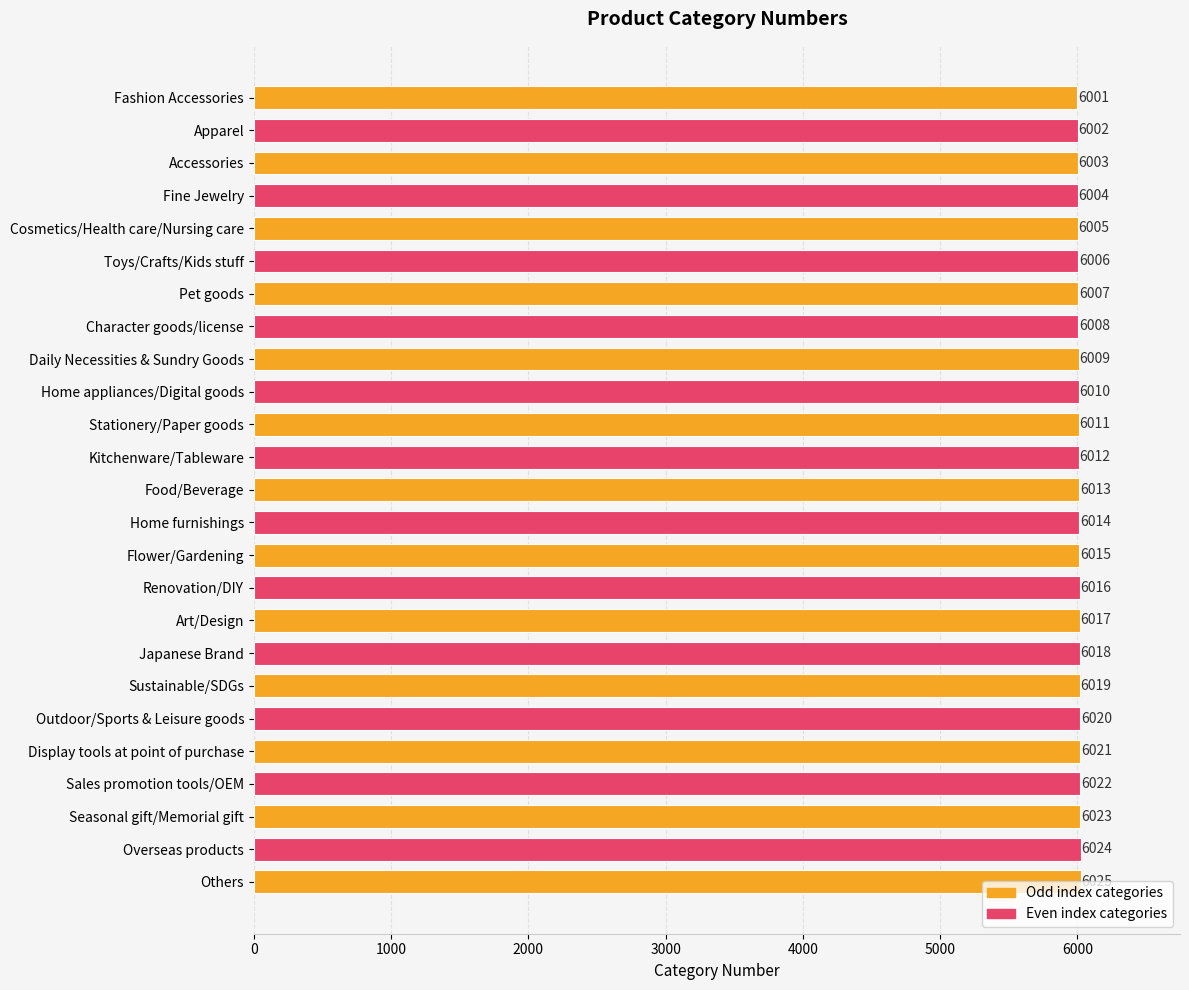

List the labels in order of value, smallest first.

Fashion Accessories, Apparel, Accessories, Fine Jewelry, Cosmetics/Health care/Nursing care, Toys/Crafts/Kids stuff, Pet goods, Character goods/license, Daily Necessities & Sundry Goods, Home appliances/Digital goods, Stationery/Paper goods, Kitchenware/Tableware, Food/Beverage, Home furnishings, Flower/Gardening, Renovation/DIY, Art/Design, Japanese Brand, Sustainable/SDGs, Outdoor/Sports & Leisure goods, Display tools at point of purchase, Sales promotion tools/OEM, Seasonal gift/Memorial gift, Overseas products, Others